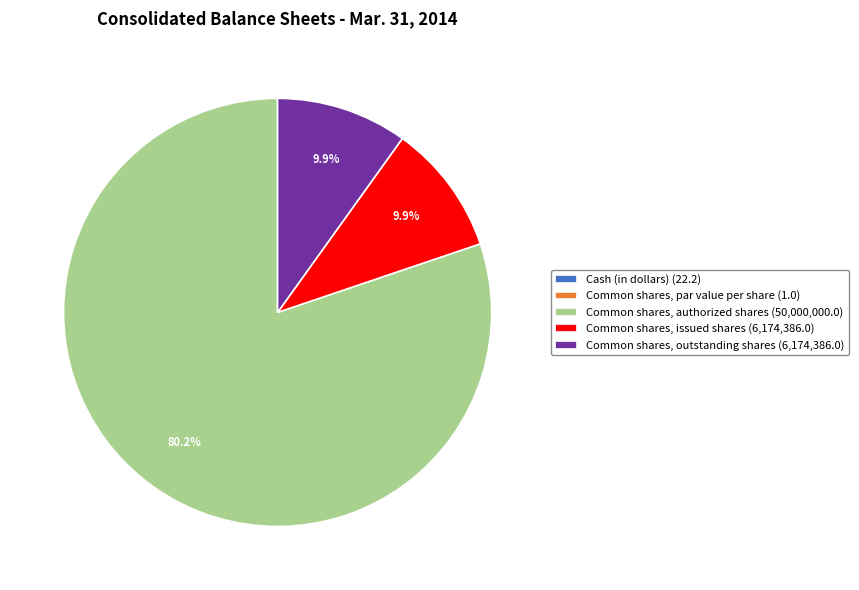

How much of the chart is everything except Common shares, authorized shares (50,000,000.0)?

19.8%